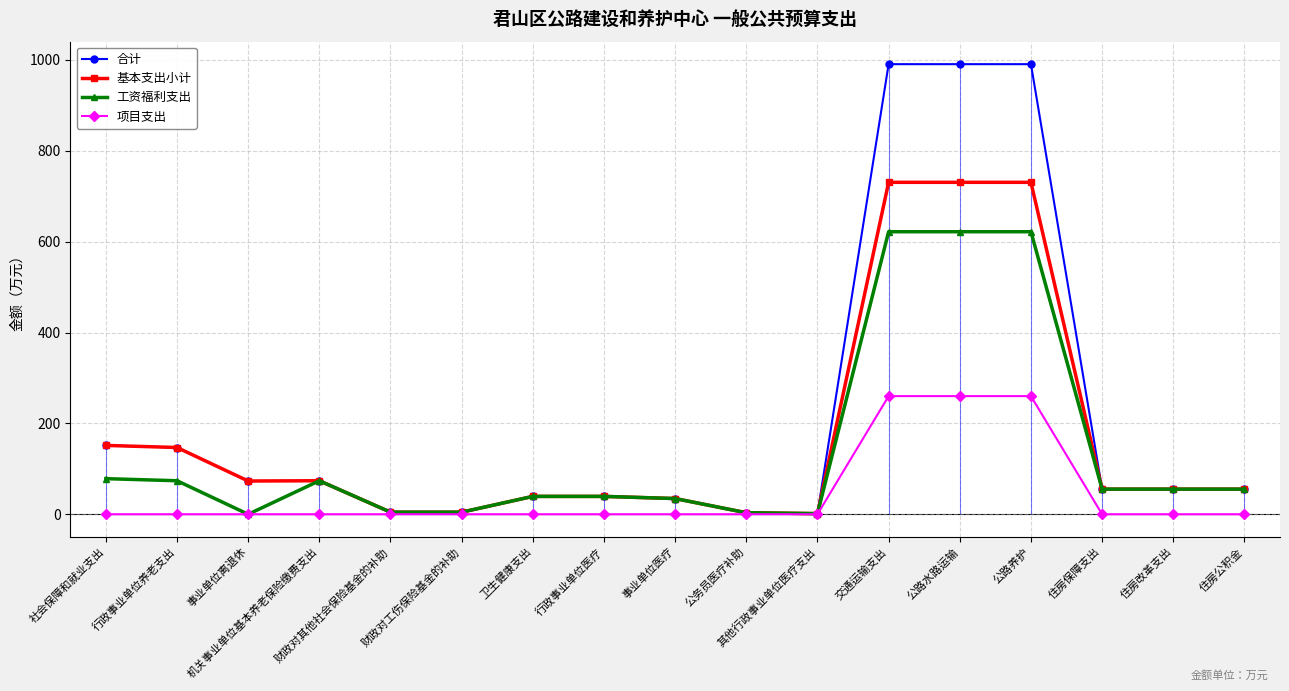

Does the chart display data point markers on the line(s)?

Yes